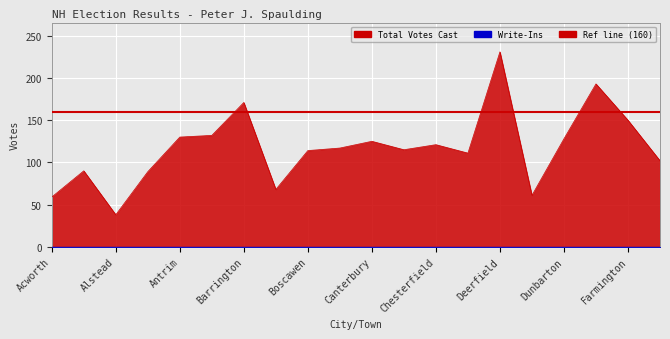

What is the value of the 19th point from the left?

150